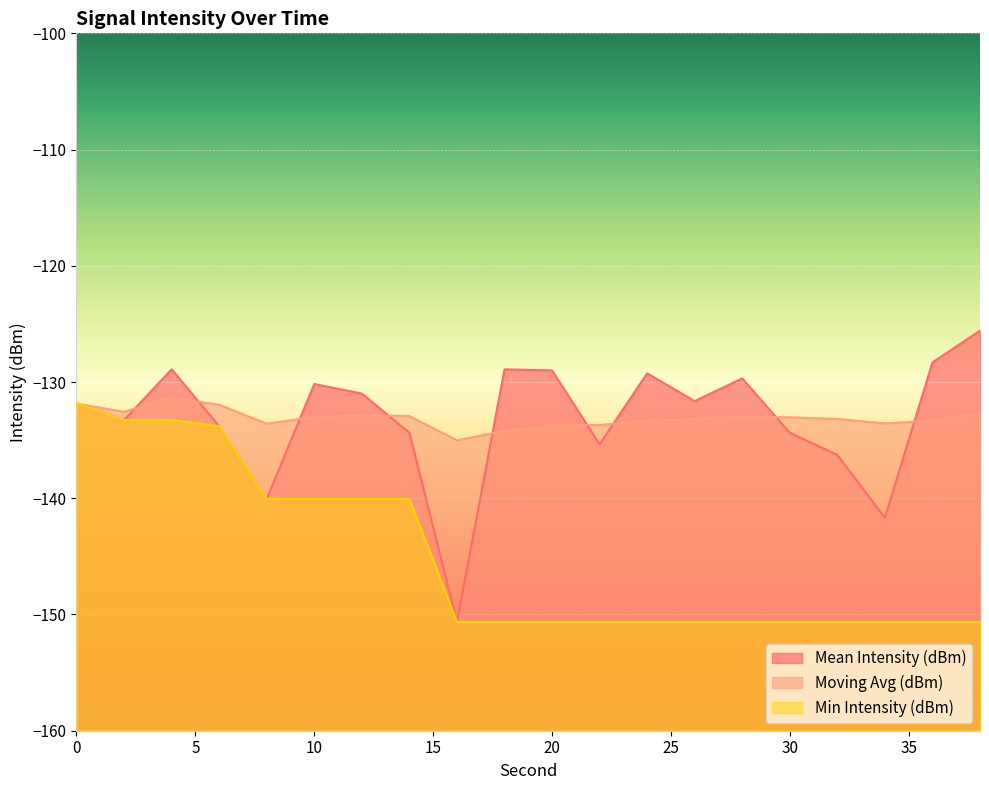

Is it true that Mean Intensity (dBm) equals -135.4 at 22?

True